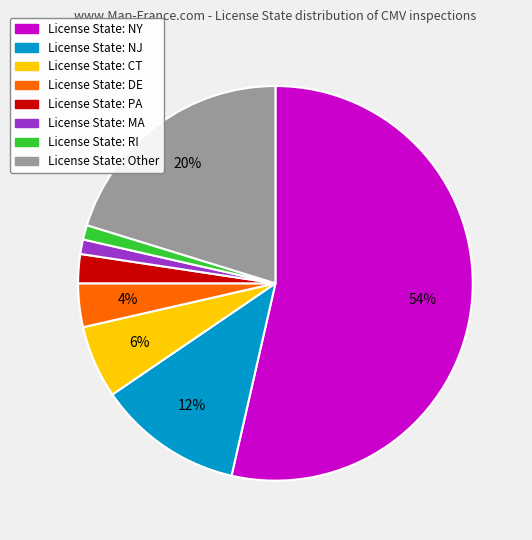

To the nearest percent, what is the average slice percentage?

12%